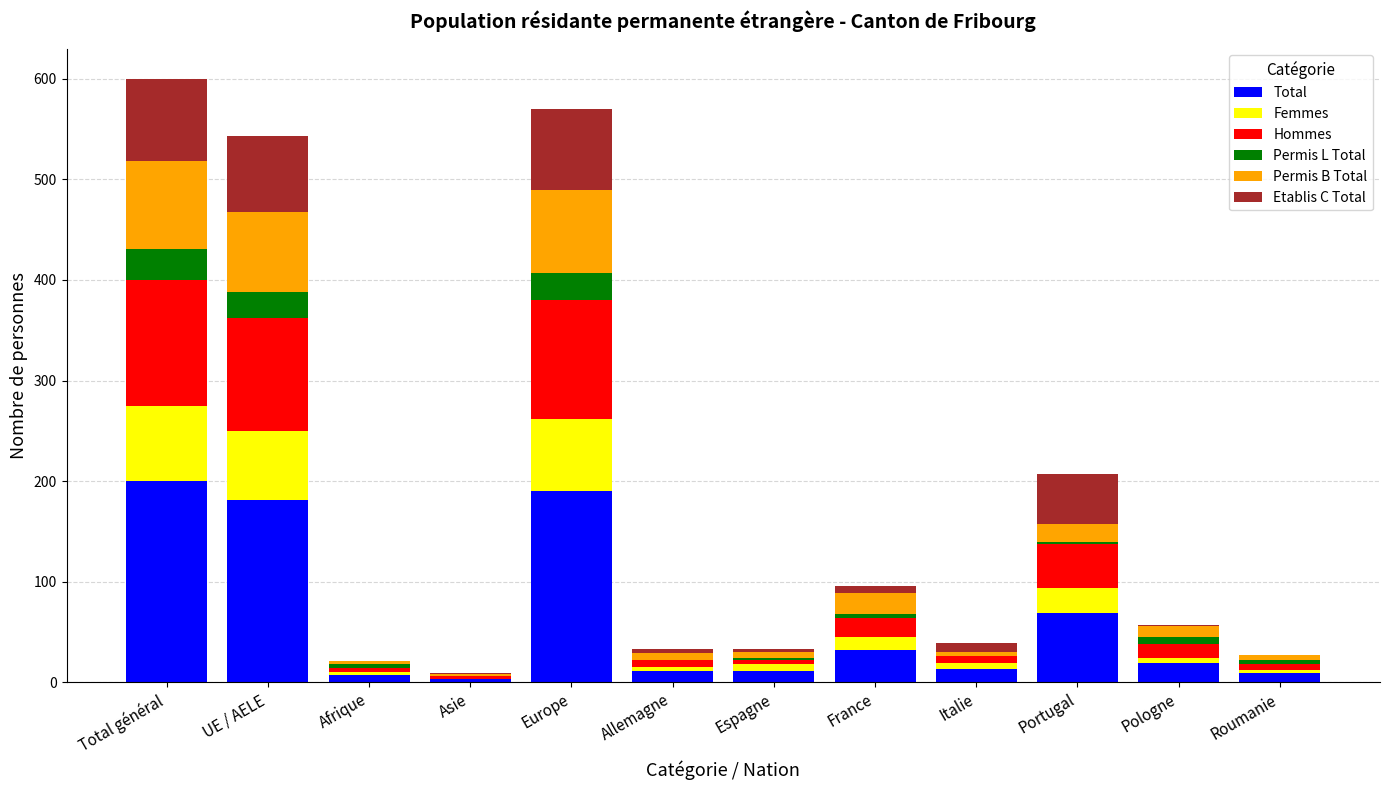

Is it true that Total equals 69 at Portugal?

True